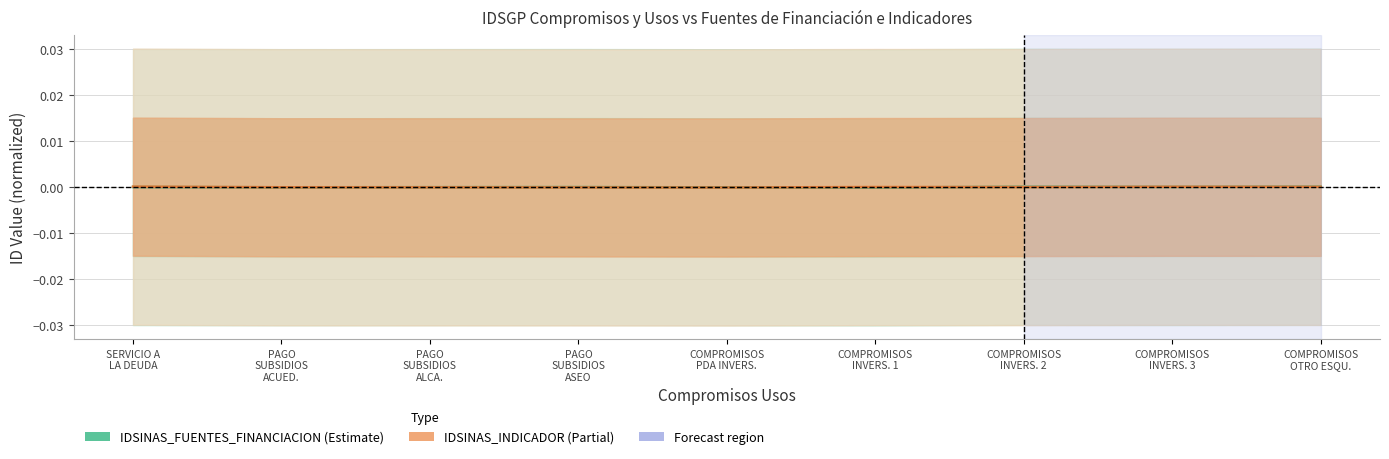

Which series has the largest range (max minus min)?

IDSINAS_INDICADOR